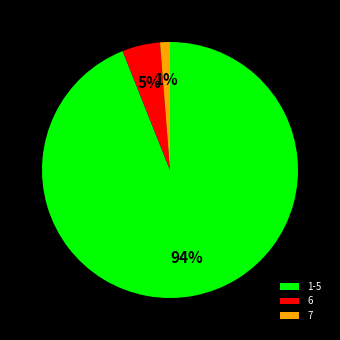

To the nearest percent, what percentage of the pie is 6?

5%